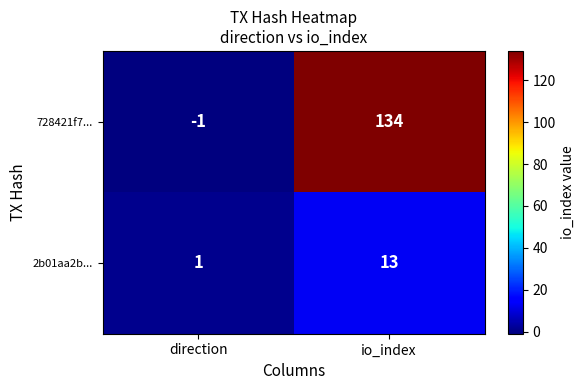

What is the difference between the highest and lowest values at direction?

2